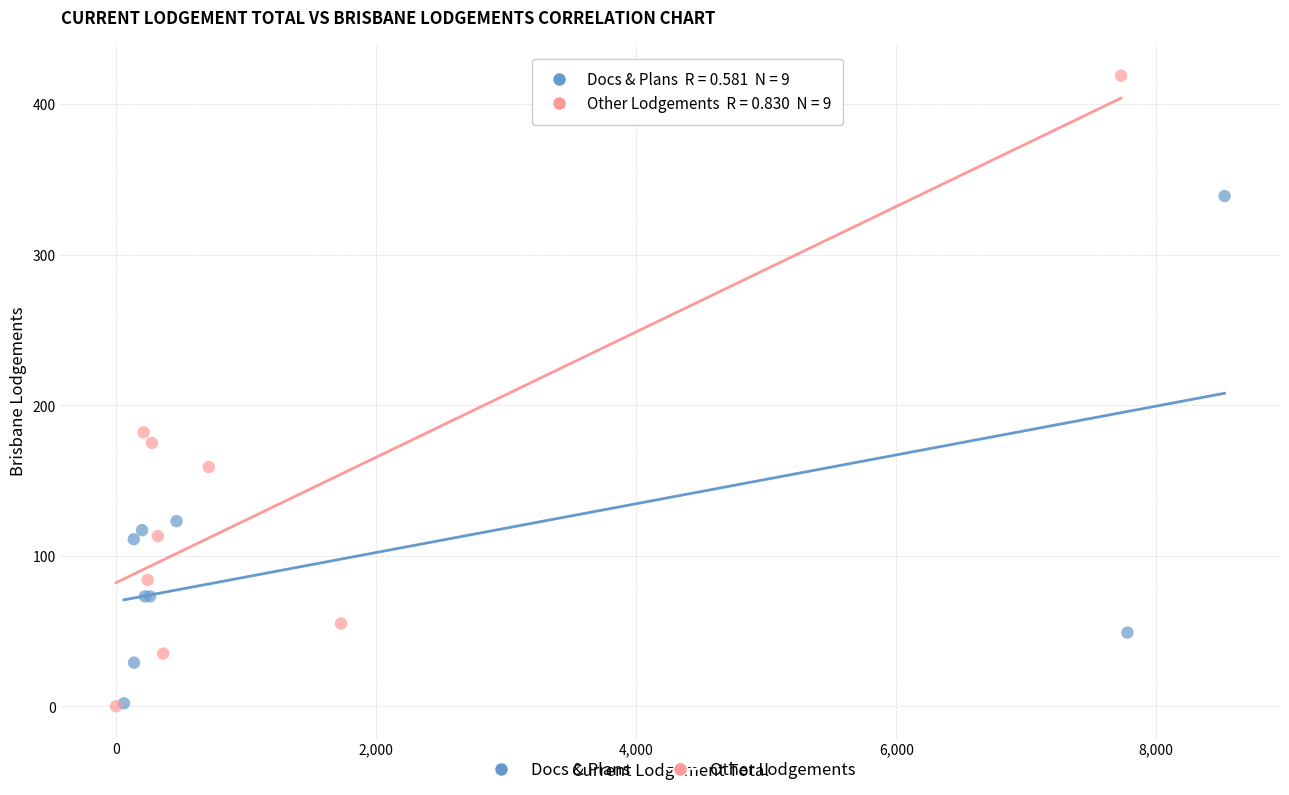

Which series reaches the maximum Y coordinate?

Other Lodgements